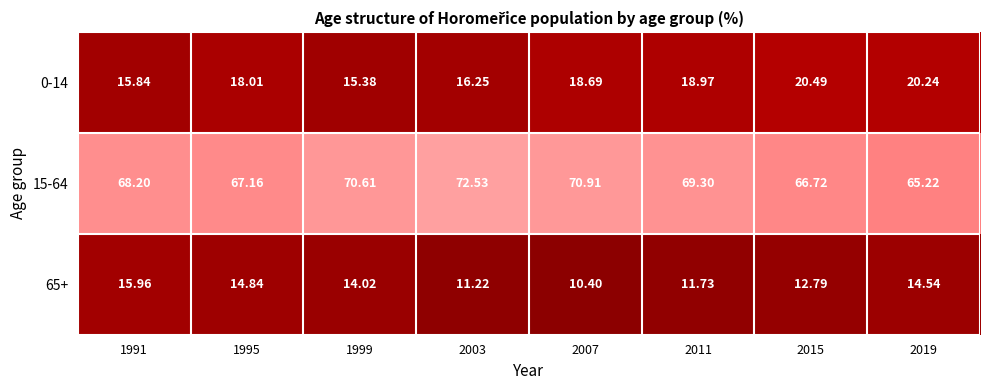

Which series has the largest range (max minus min)?

15-64